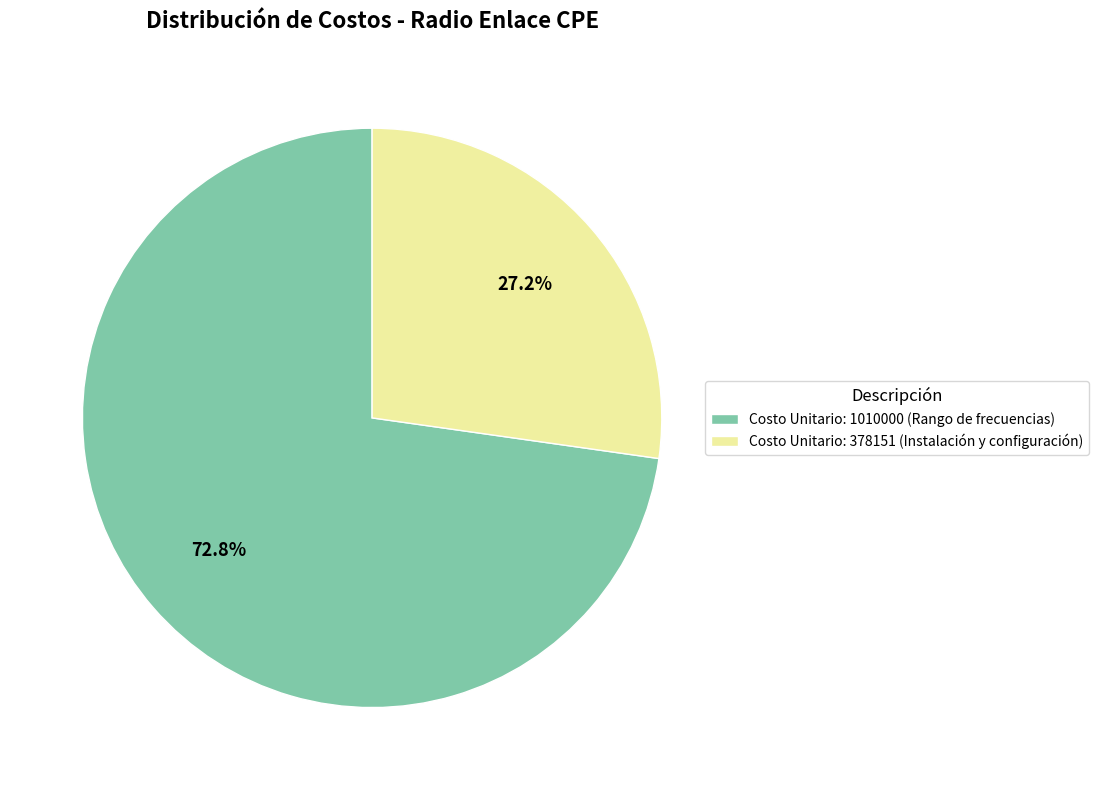

What is the total percentage of Costo Unitario: 378151 (Instalación y configuración) and Costo Unitario: 1010000 (Rango de frecuencias)?

100.0%